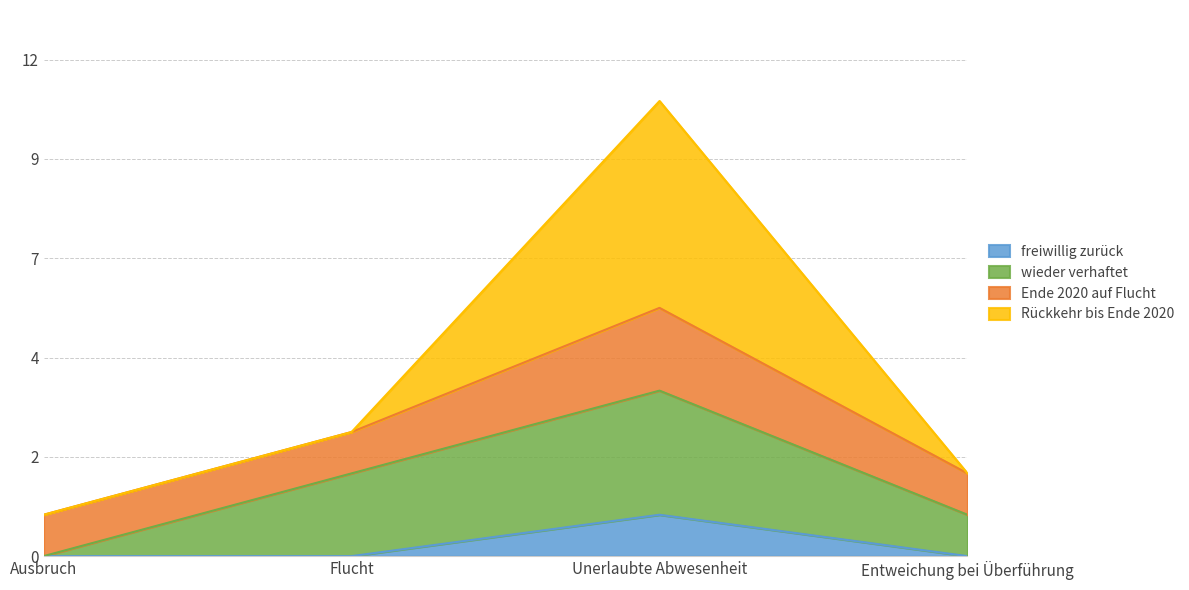

What is the label of the 2nd point from the right?

Unerlaubte Abwesenheit